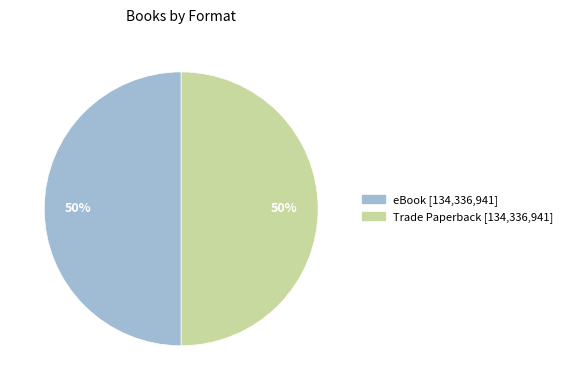

To the nearest percent, what is the average slice percentage?

50%